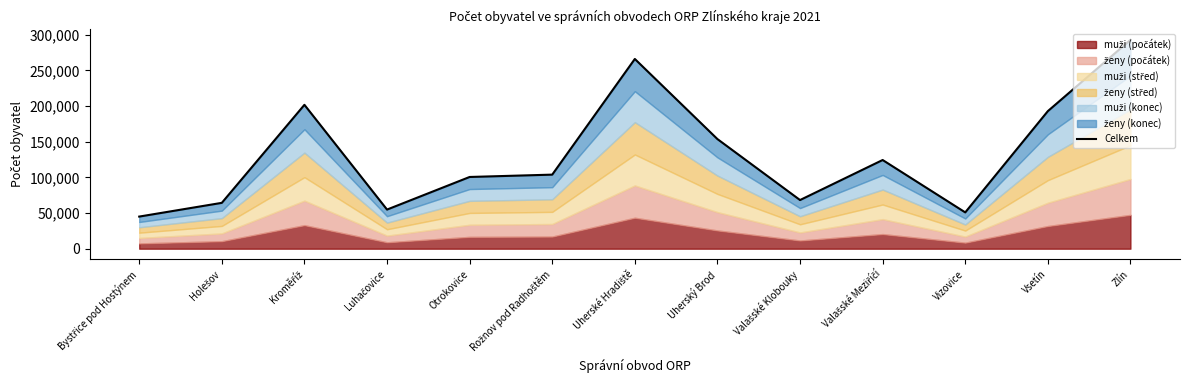

True or false: there are more than 1 points higher than both neighbors.

True